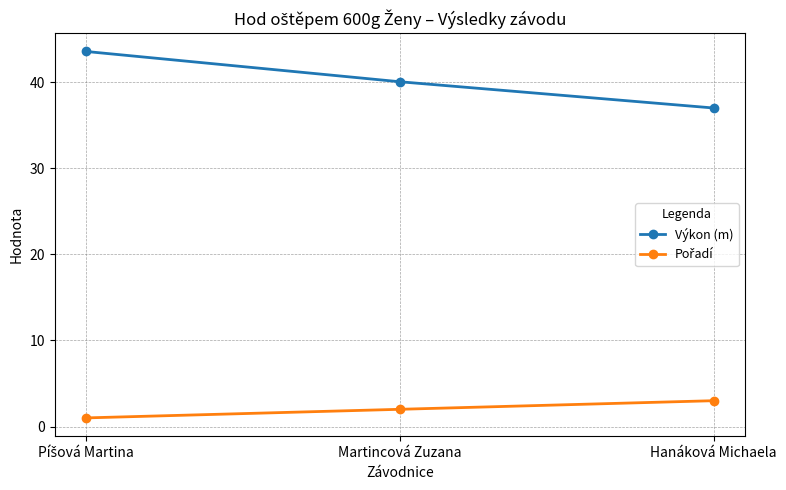

What is the smallest value displayed?

1.0